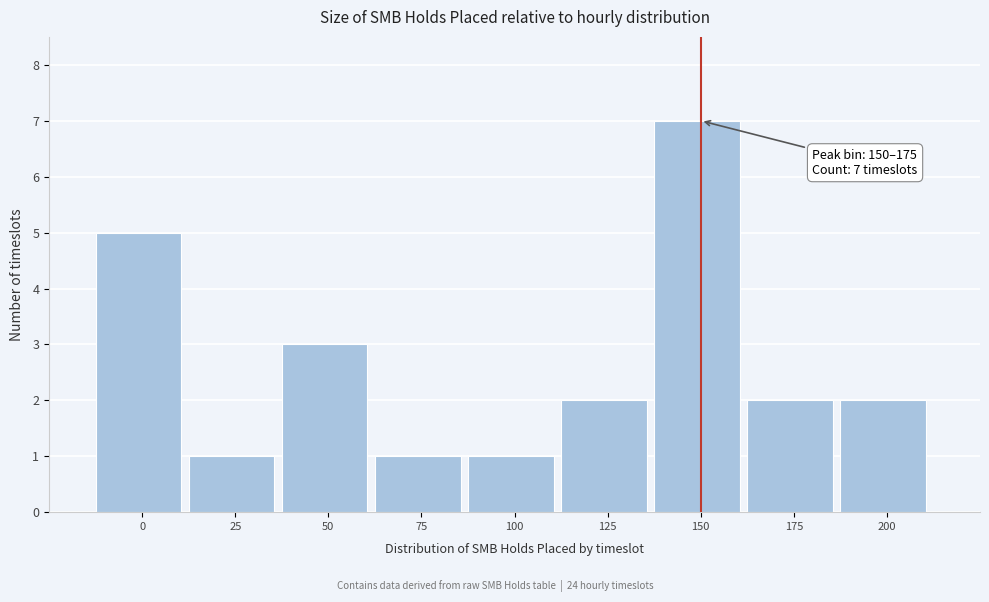

Reading left to right, transcribe all the data shown in this chart.

0=5	25=1	50=3	75=1	100=1	125=2	150=7	175=2	200=2